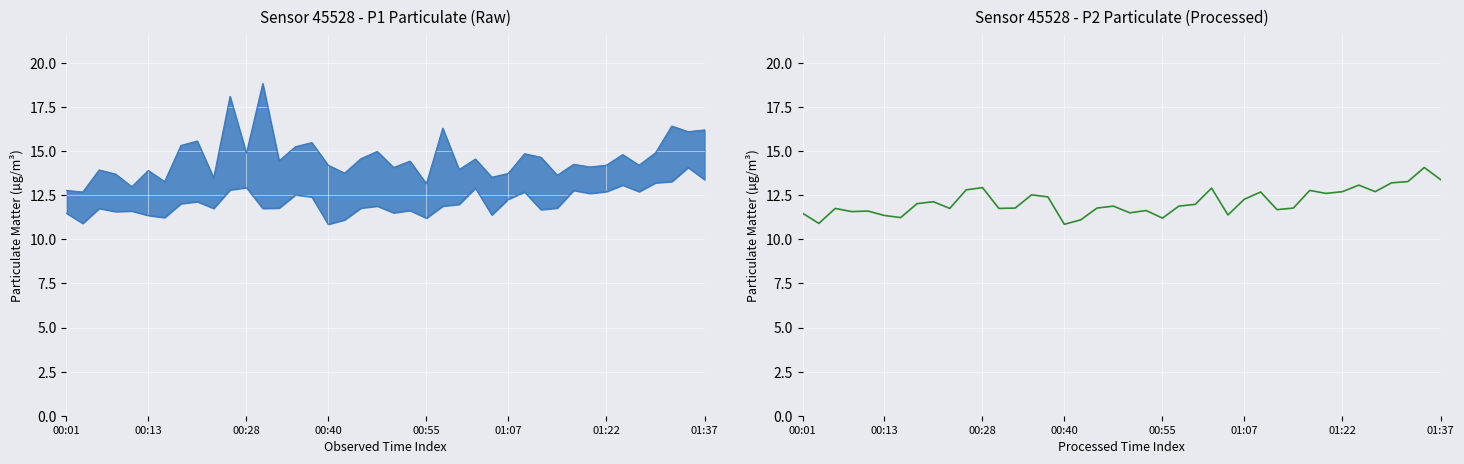

Is this an area chart (filled region under the line)?

No